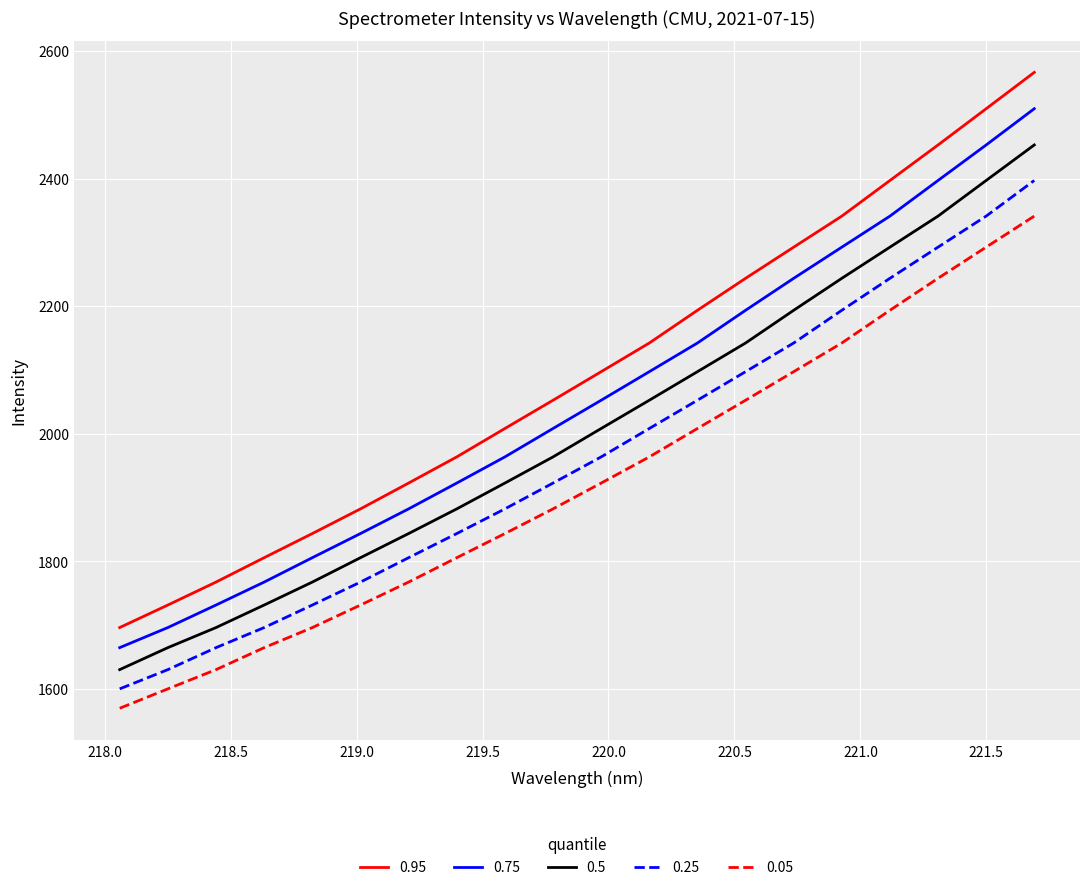

Which series has the widest spread of values?

0.95